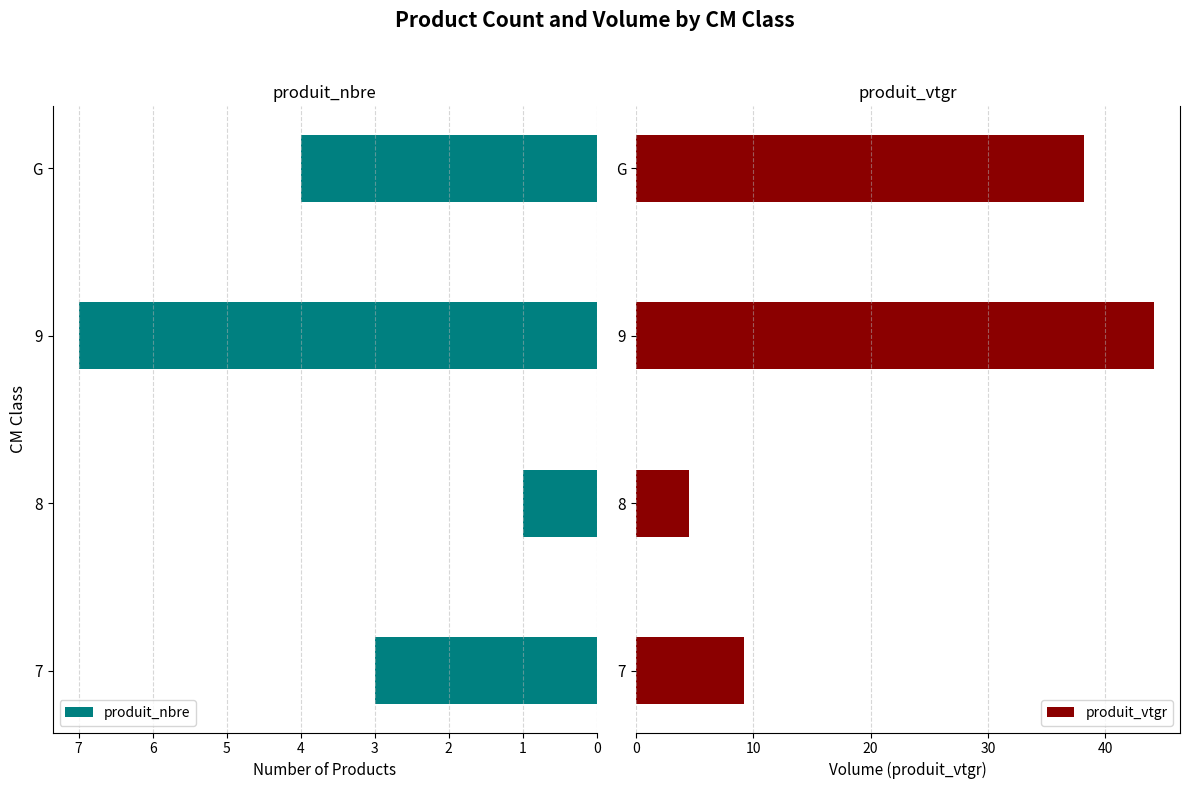

Rank the categories by produit_nbre value from highest to lowest.

9, G, 7, 8